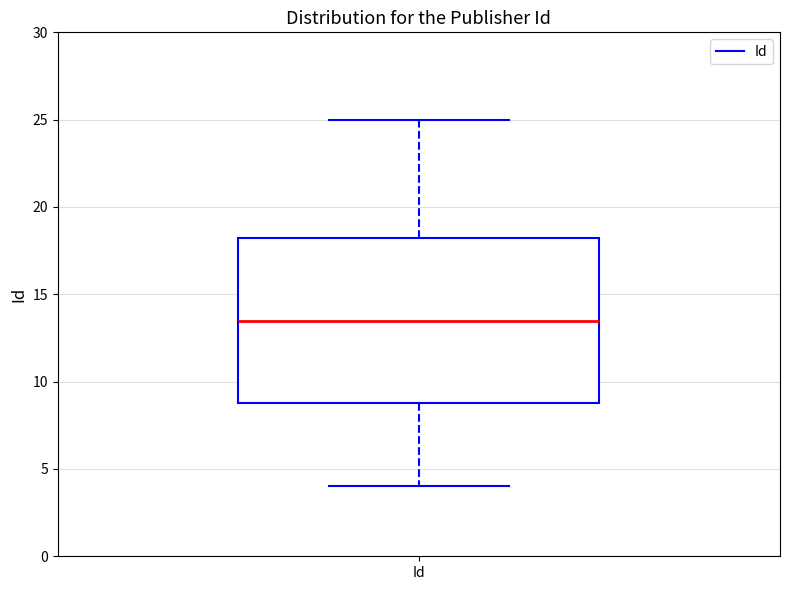

Read this box plot against the y-axis: the position of the median line, the range covered by the box, and the ends of both whiskers. The values are not printed on the chart, so give them approximately, as read against the axis.

median 13.5, box 9.0 to 18.5, whiskers 4.0 to 25.0